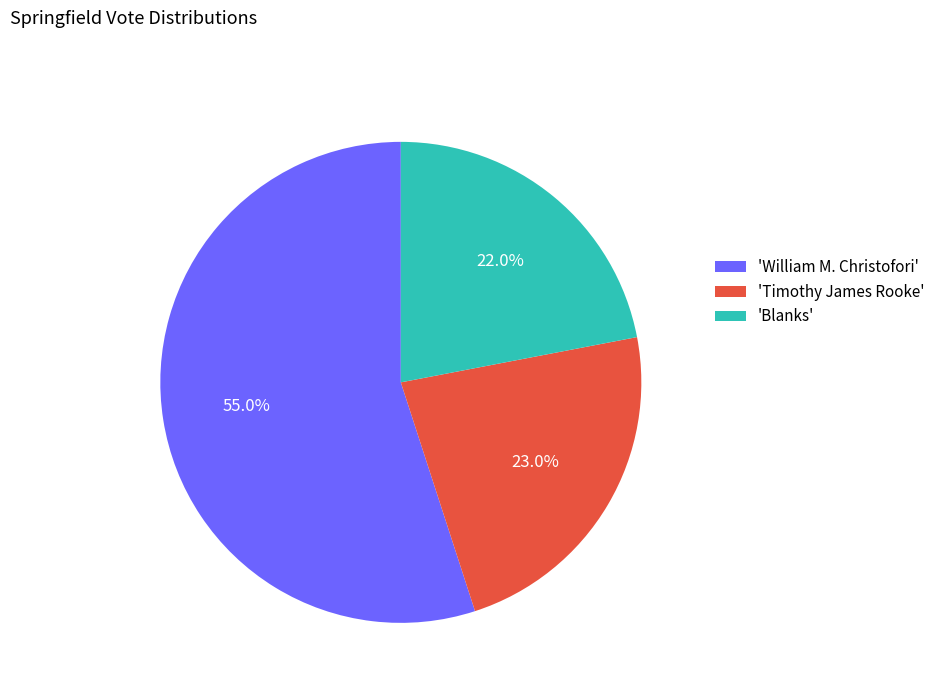

Which has a higher value, 'Timothy James Rooke' or 'Blanks'?

'Timothy James Rooke'